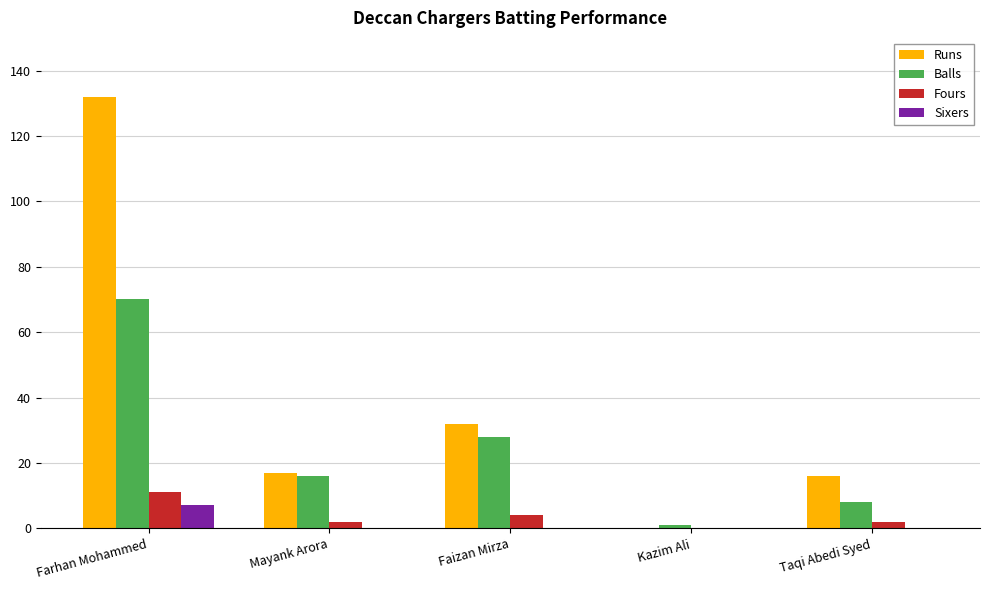

How many series are shown in this chart?

4